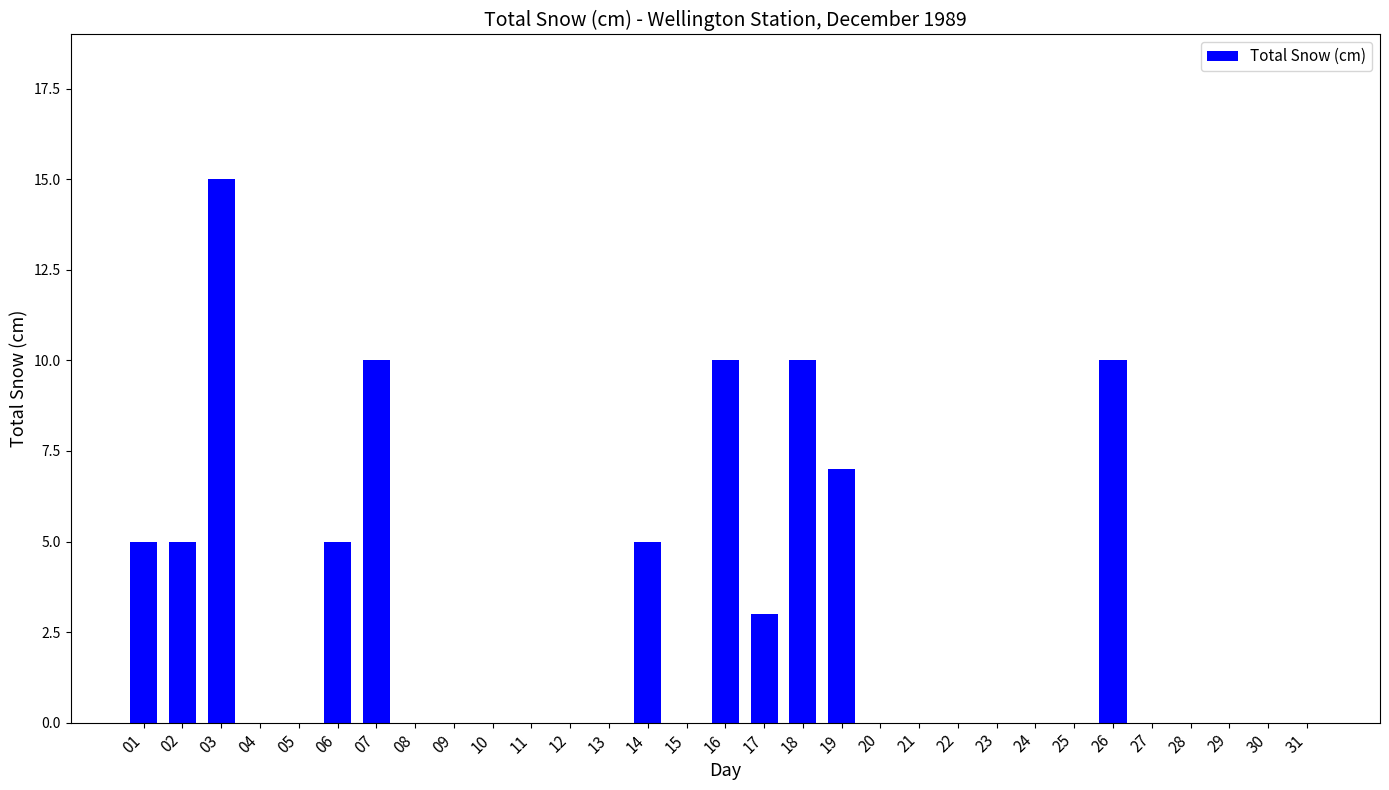

Reading right to left, what are all the values shown in this chart?

0	0	0	0	0	10	0	0	0	0	0	0	7	10	3	10	0	5	0	0	0	0	0	0	10	5	0	0	15	5	5